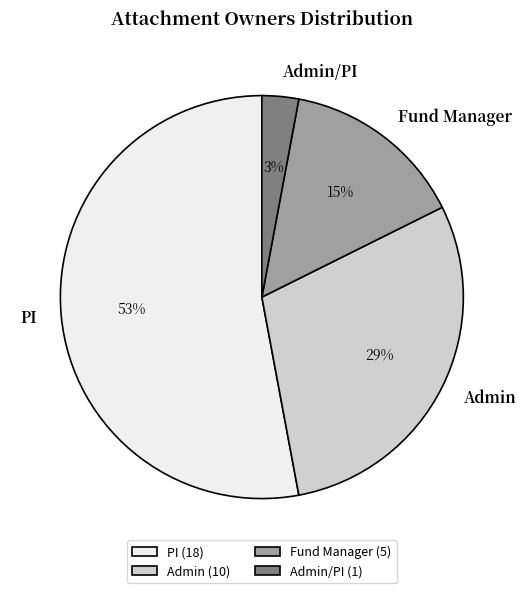

Does Admin/PI account for over 50% of the chart?

No